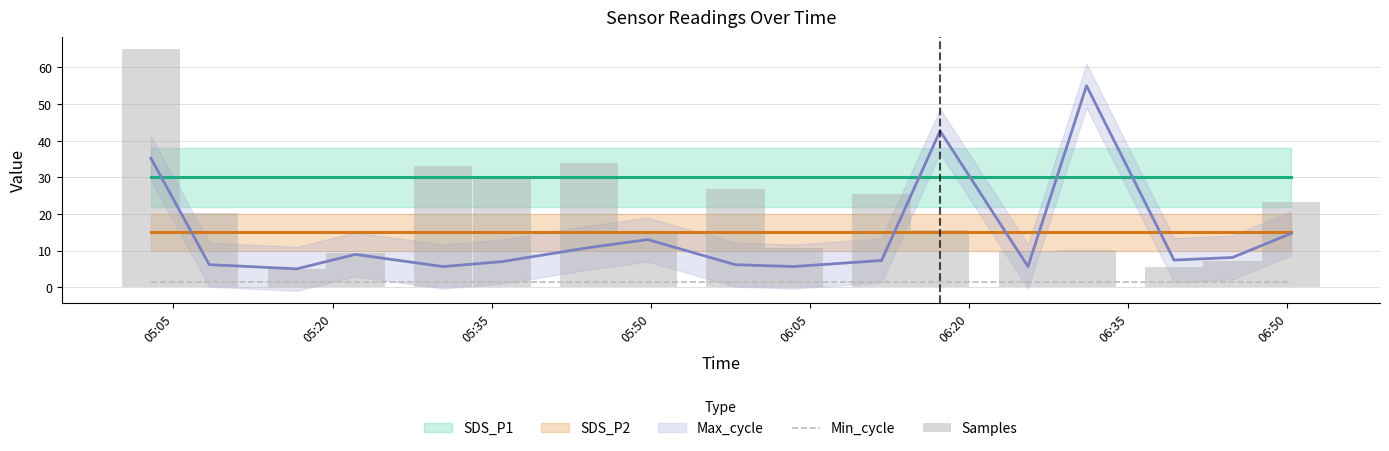

What is the value of the Min_cycle bar at the 6th from the left?

1.5